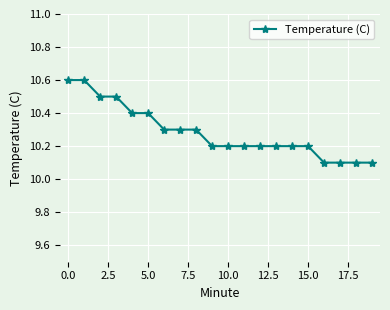

Reading left to right, list all the values displayed in this chart.

10.6	10.6	10.5	10.5	10.4	10.4	10.3	10.3	10.3	10.2	10.2	10.2	10.2	10.2	10.2	10.2	10.1	10.1	10.1	10.1